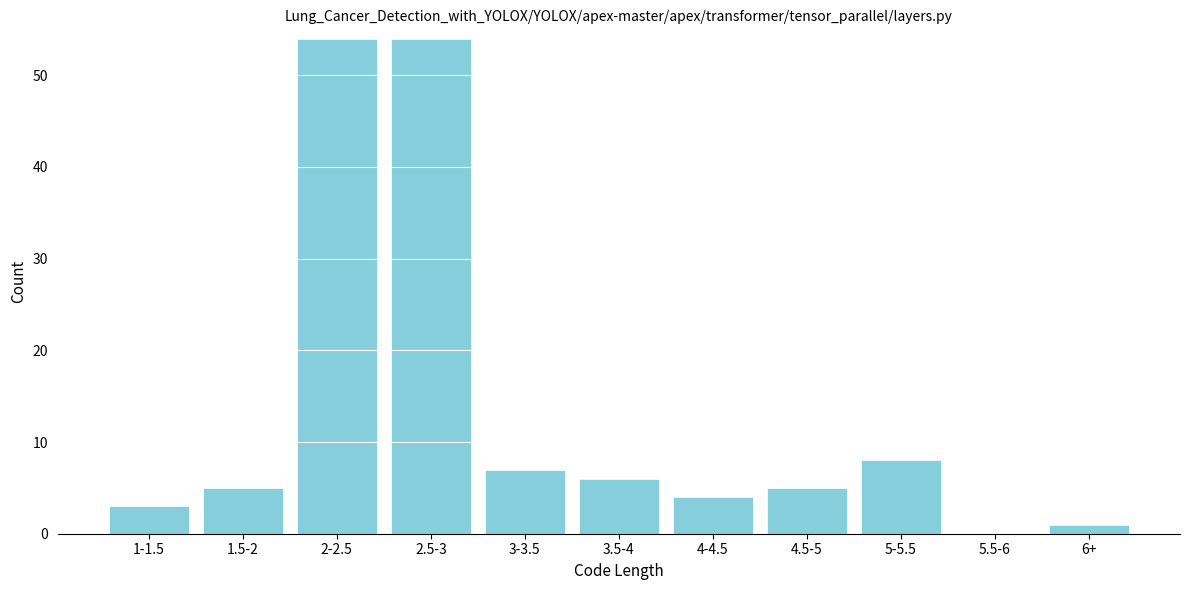

Reading left to right, what are all the values shown in this chart?

1-1.5=3	1.5-2=5	2-2.5=54	2.5-3=54	3-3.5=7	3.5-4=6	4-4.5=4	4.5-5=5	5-5.5=8	5.5-6=0	6+=1